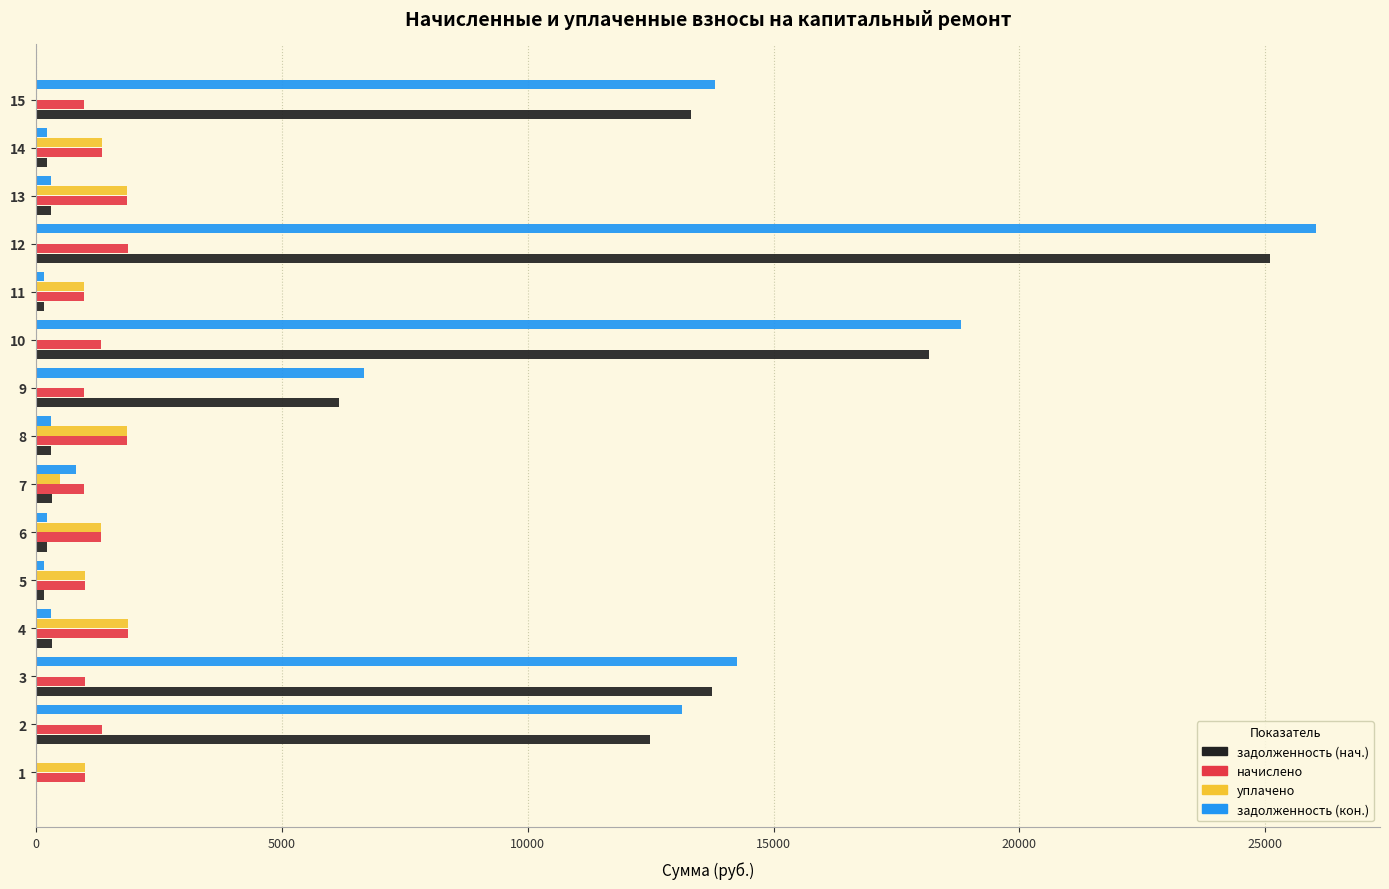

Where is задолженность (нач.) nearest to the value 12550?

2